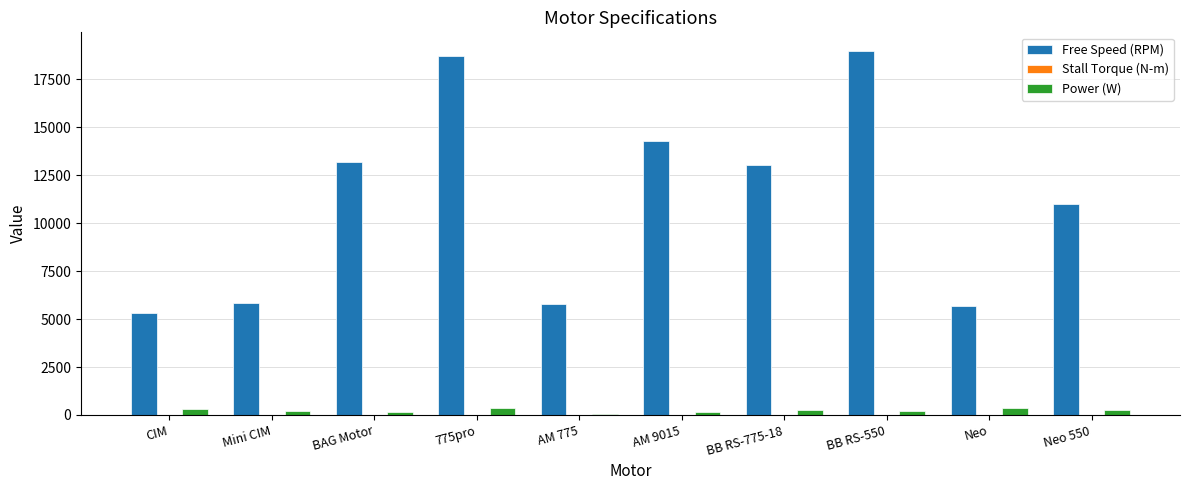

How many data points in Power (W) are above 245?

5